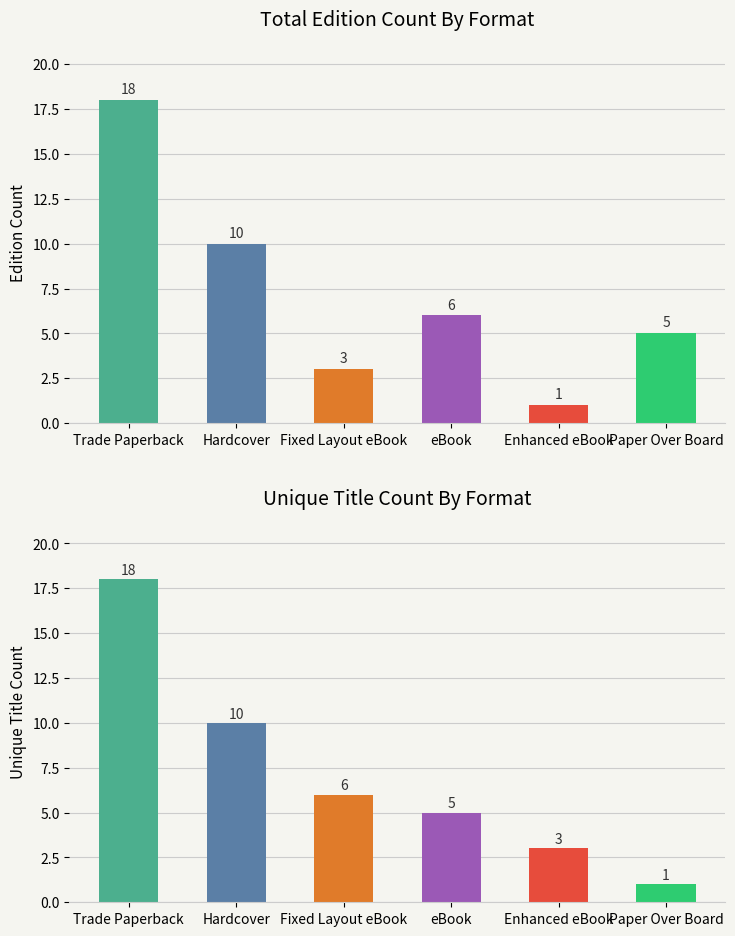

True or false: Unique Titles has a value of 1 at Paper Over Board.

True